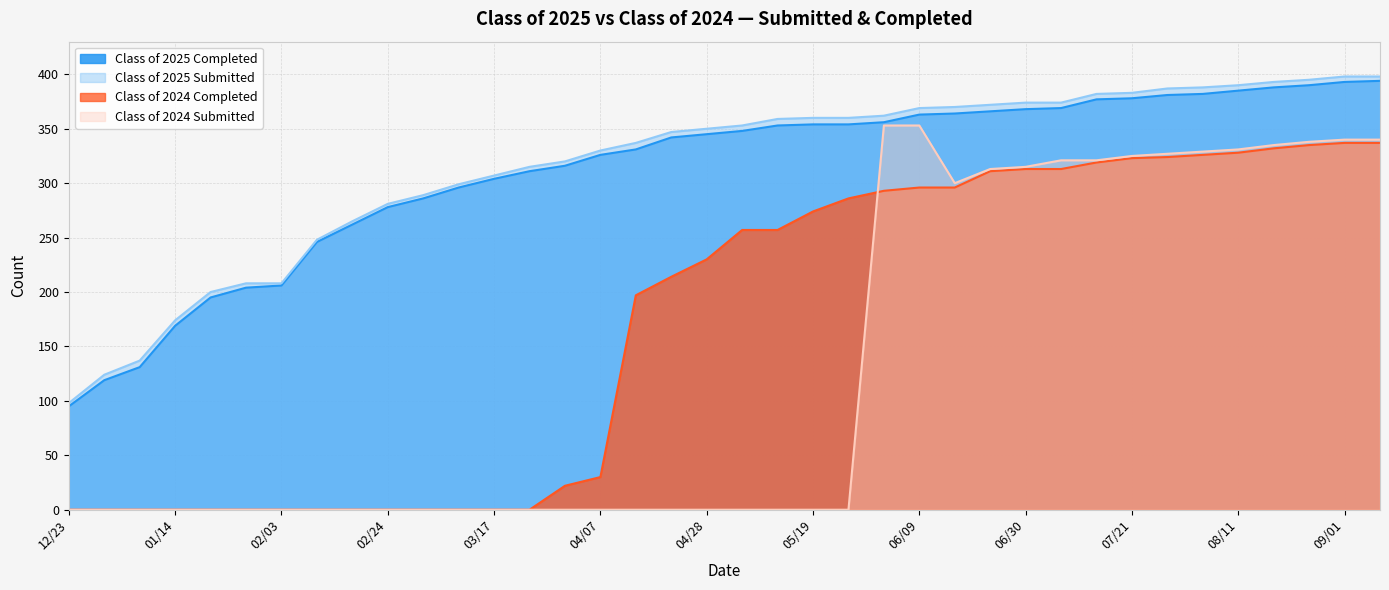

What is the label of the 30th point from the right?

02/18